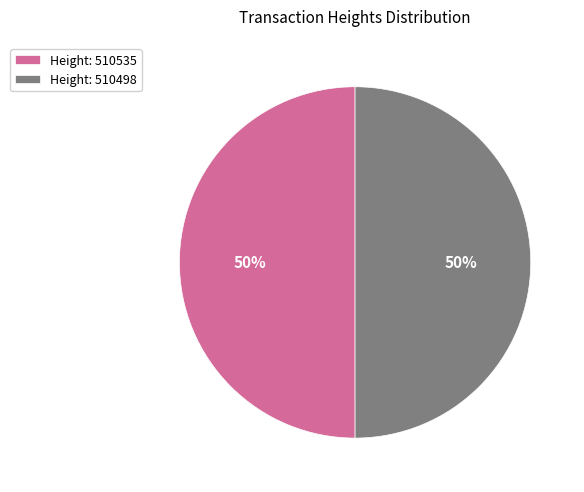

Approximately how many times larger is the value at Height: 510498 compared to Height: 510535?

1.0